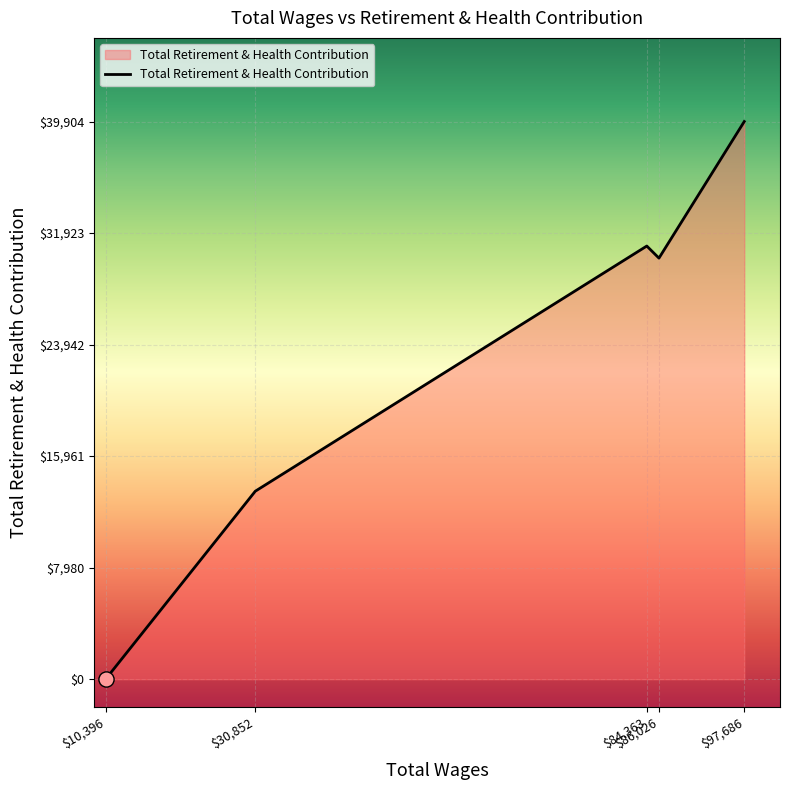

Which has a higher value, $10,396 or $86,026?

$86,026